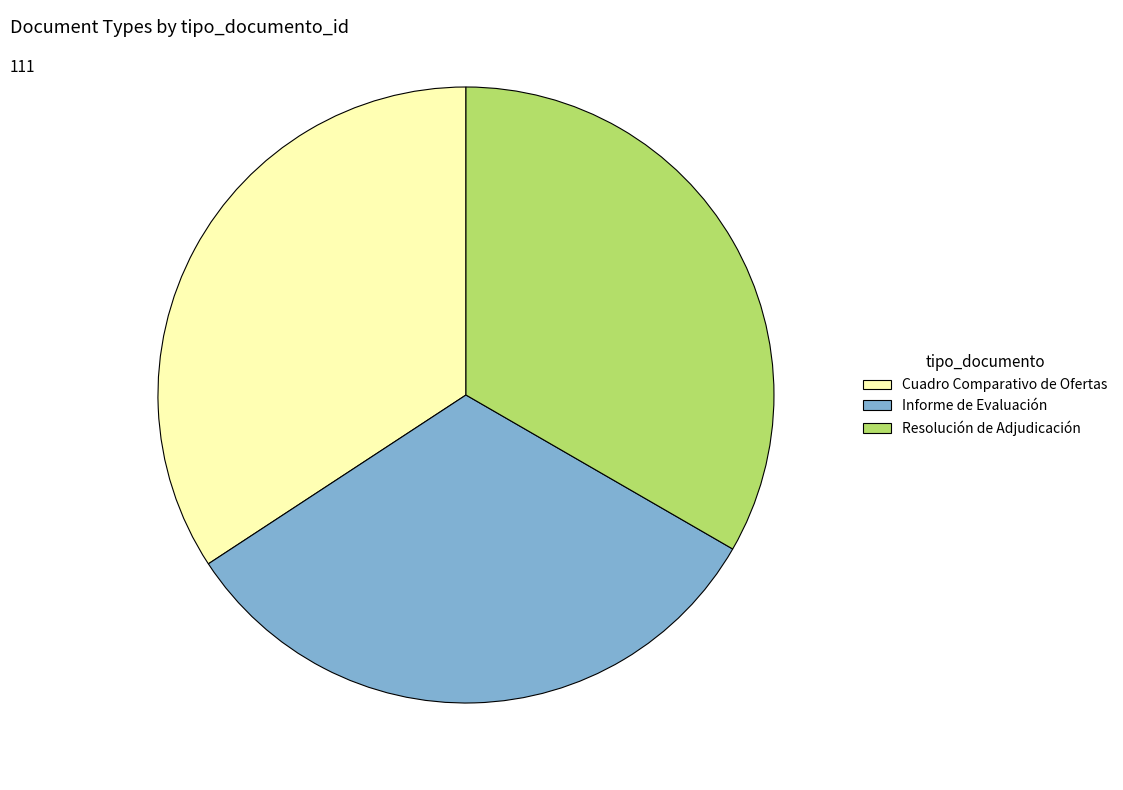

Is there a majority slice in this chart?

No